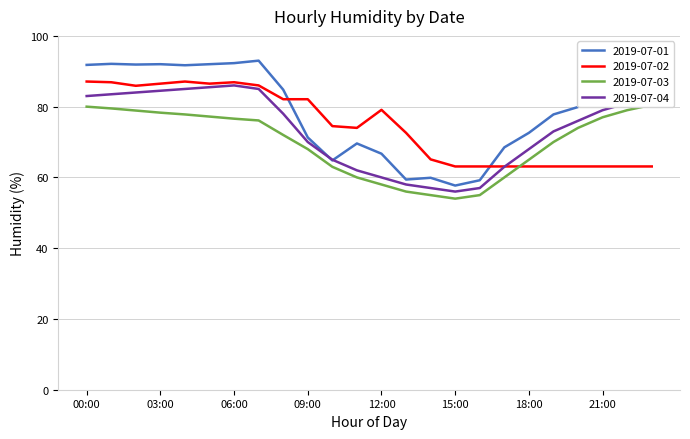

Which series changed the most between 20:00 and 22:00?

2019-07-03